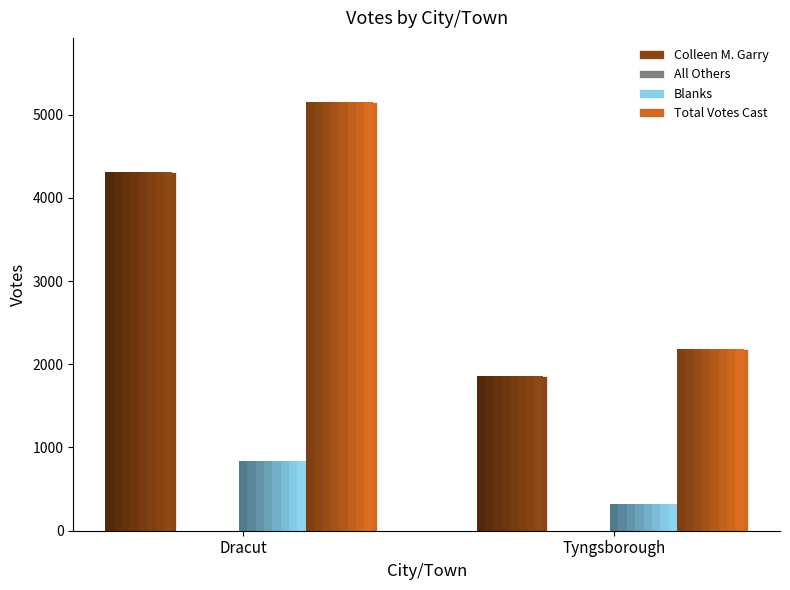

How many Blanks values are between 323 and 837?

2